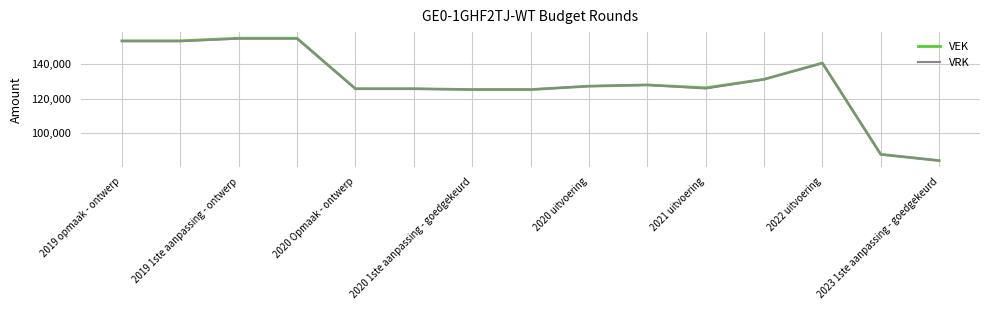

What is the minimum value shown in the chart?

84338